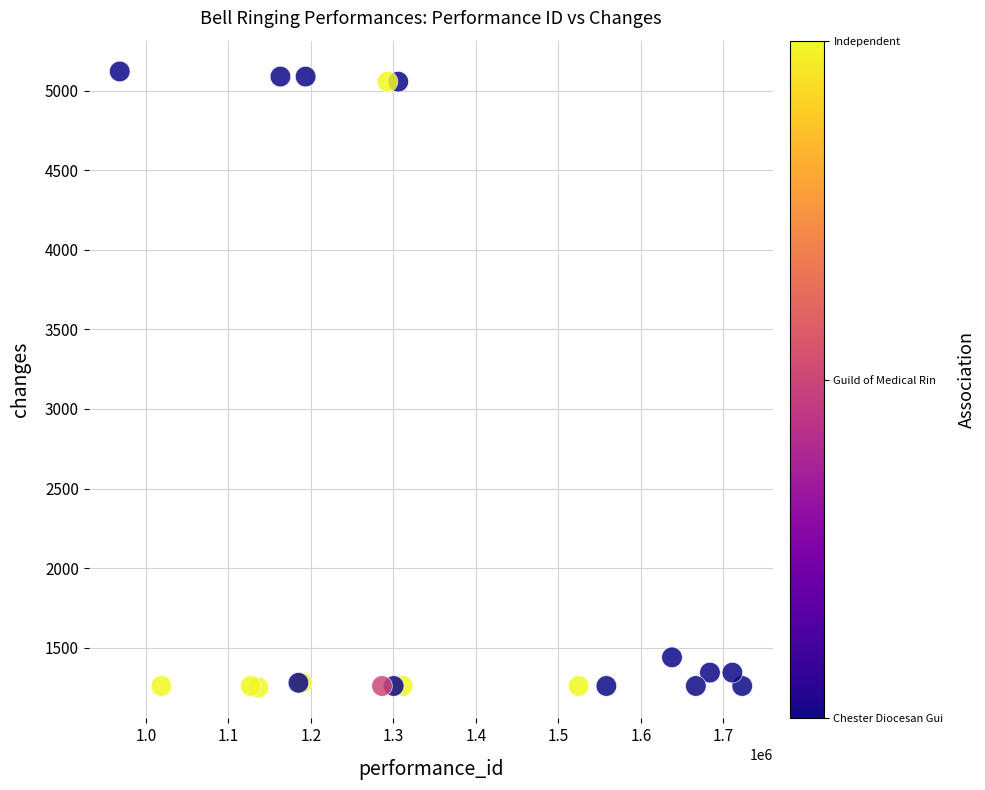

What Y value in the scatter plot is closest to 3185?

1440